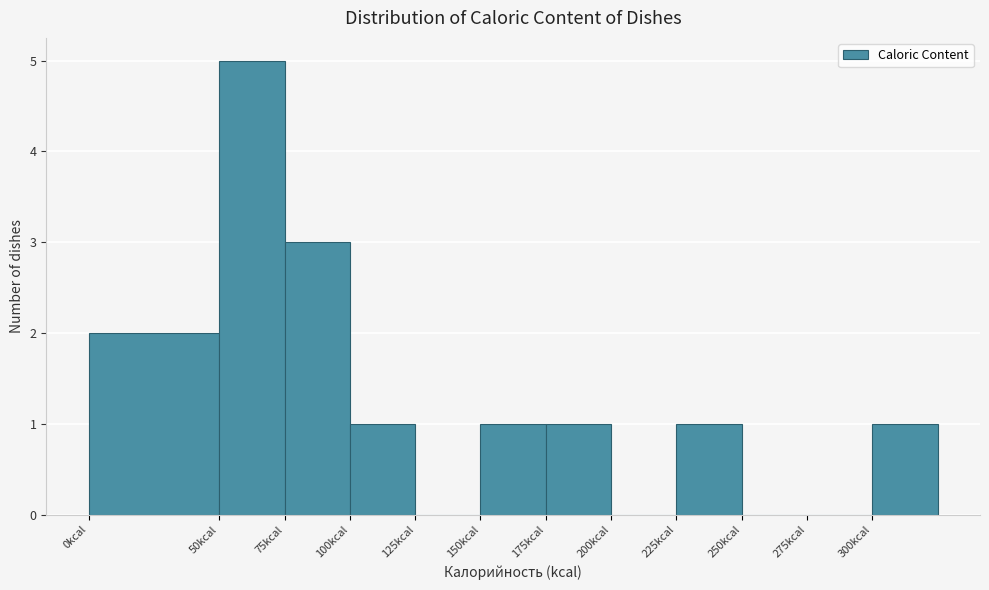

Reading left to right, list every bar in this chart as the range it spans on the x-axis followed by its height. The values are not printed on the chart, so give them approximately, as read against the axis.

0 to 50: 2
50 to 75: 5
75 to 100: 3
100 to 125: 1
125 to 150: 0
150 to 175: 1
175 to 200: 1
200 to 225: 0
225 to 250: 1
250 to 275: 0
275 to 300: 0
300 to 325: 1